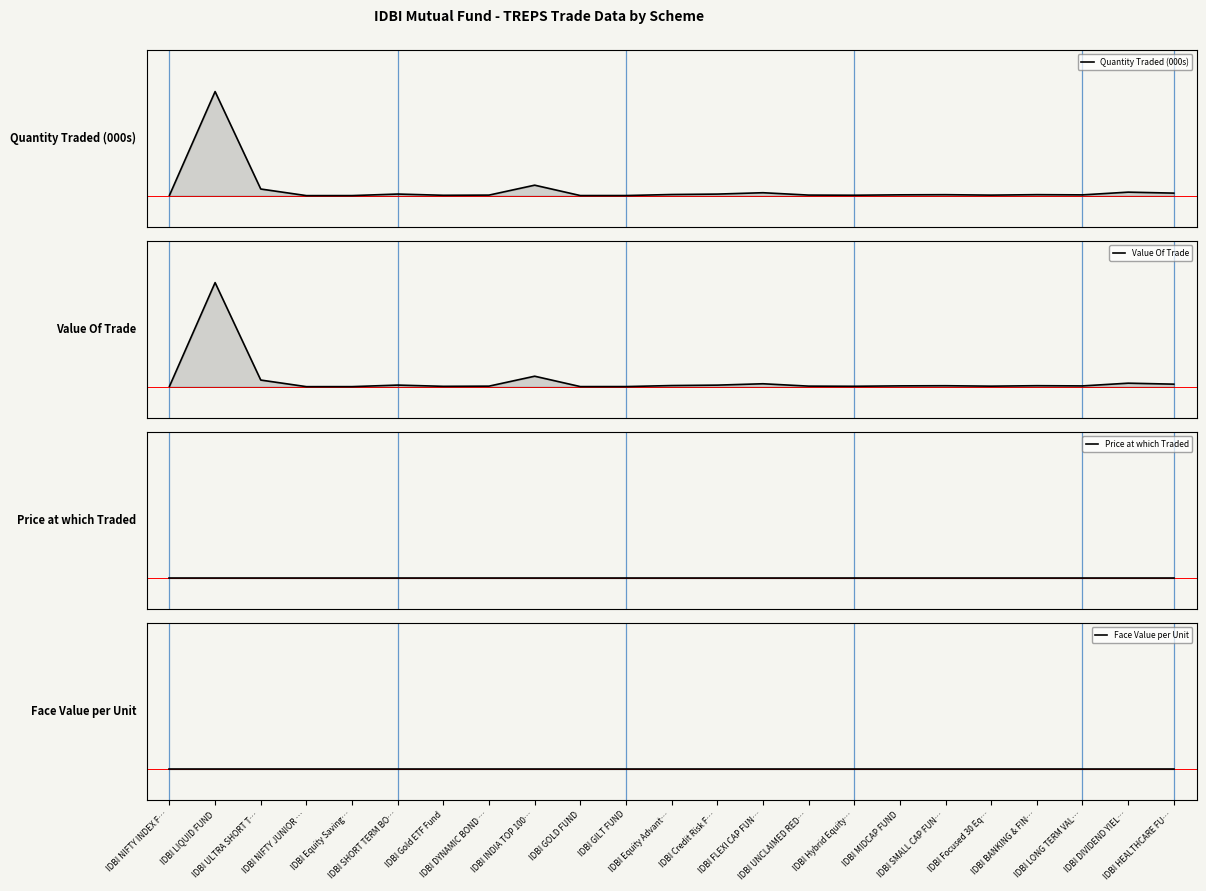

At which category does the chart reach its minimum across all series?

IDBI NIFTY JUNIOR …